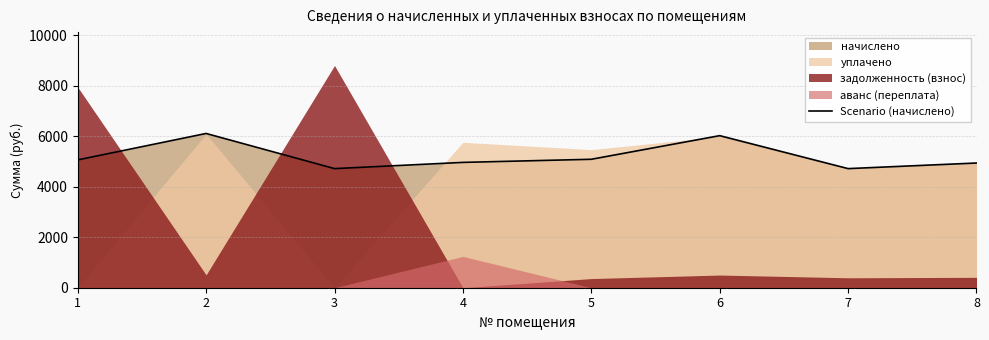

Does the chart display data point markers on the line(s)?

No